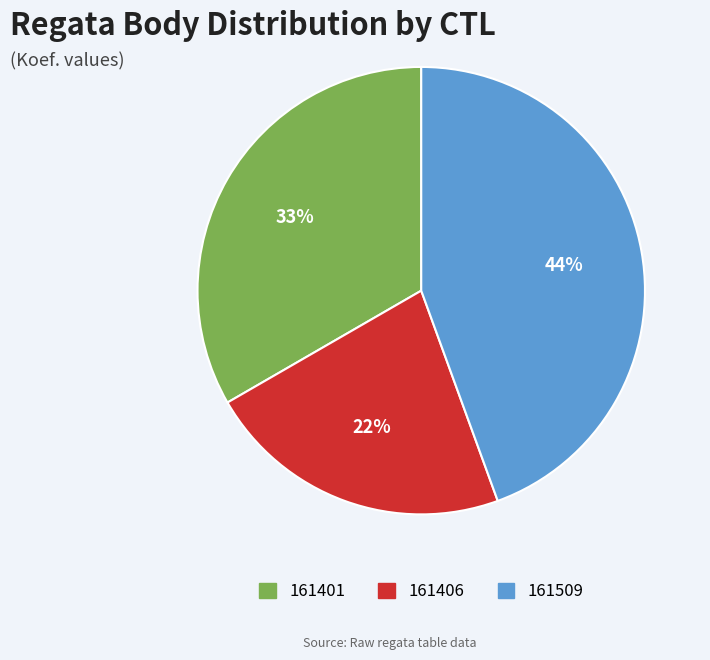

To the nearest percent, what is the average slice percentage?

33%